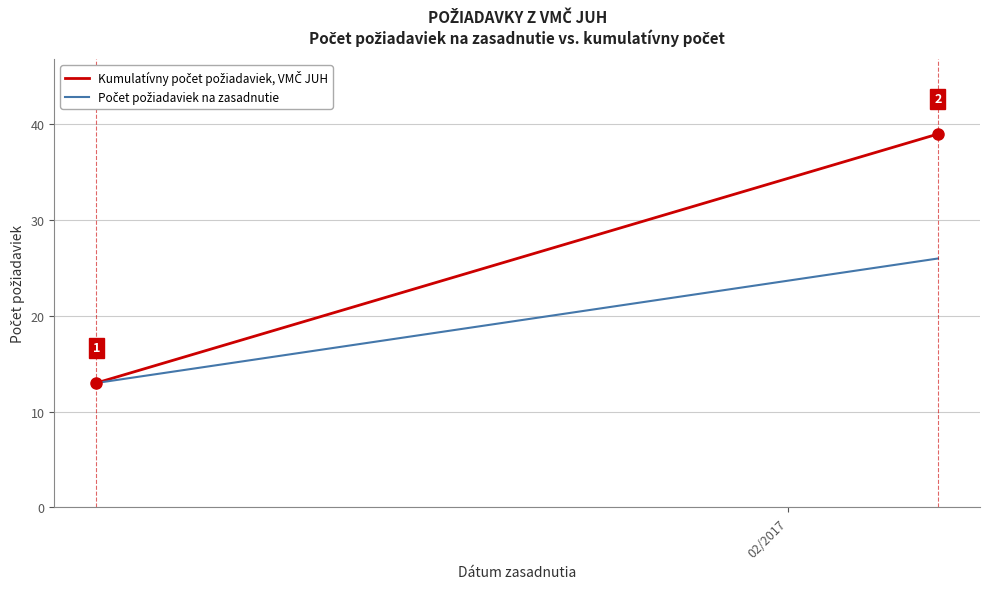

Which series has the widest spread of values?

Kumulatívny počet požiadaviek, VMČ JUH